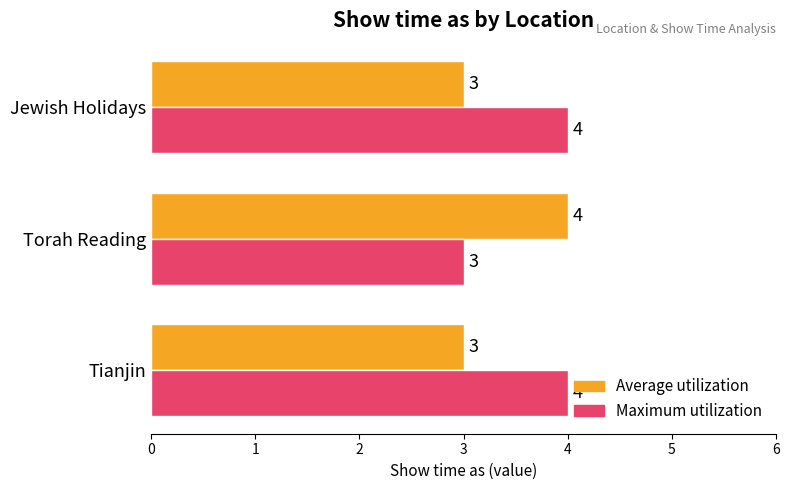

What is the average value of the Average utilization series?

3